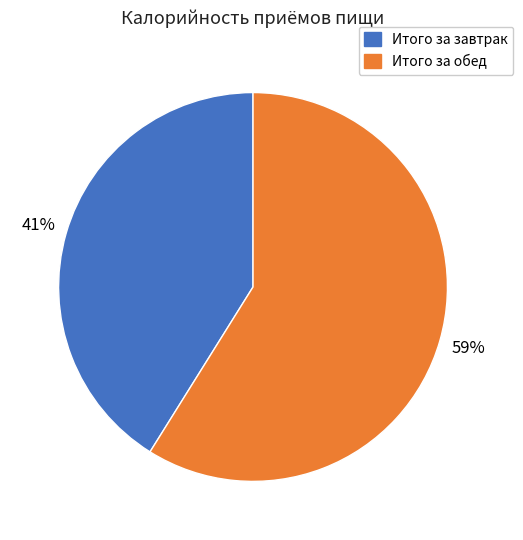

What is the largest slice in the pie chart?

Итого за обед